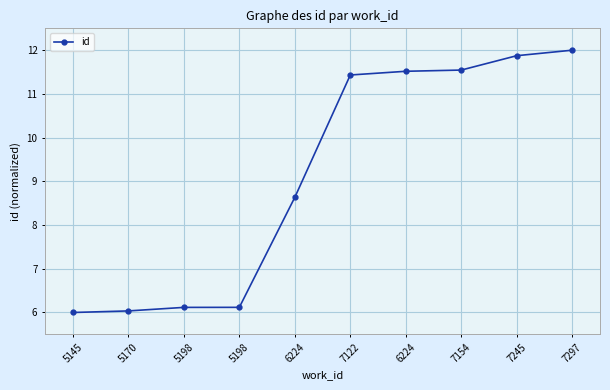

List the labels in order of value, smallest first.

5145, 5170, 5198, 5198, 6224, 7122, 6224, 7154, 7245, 7297